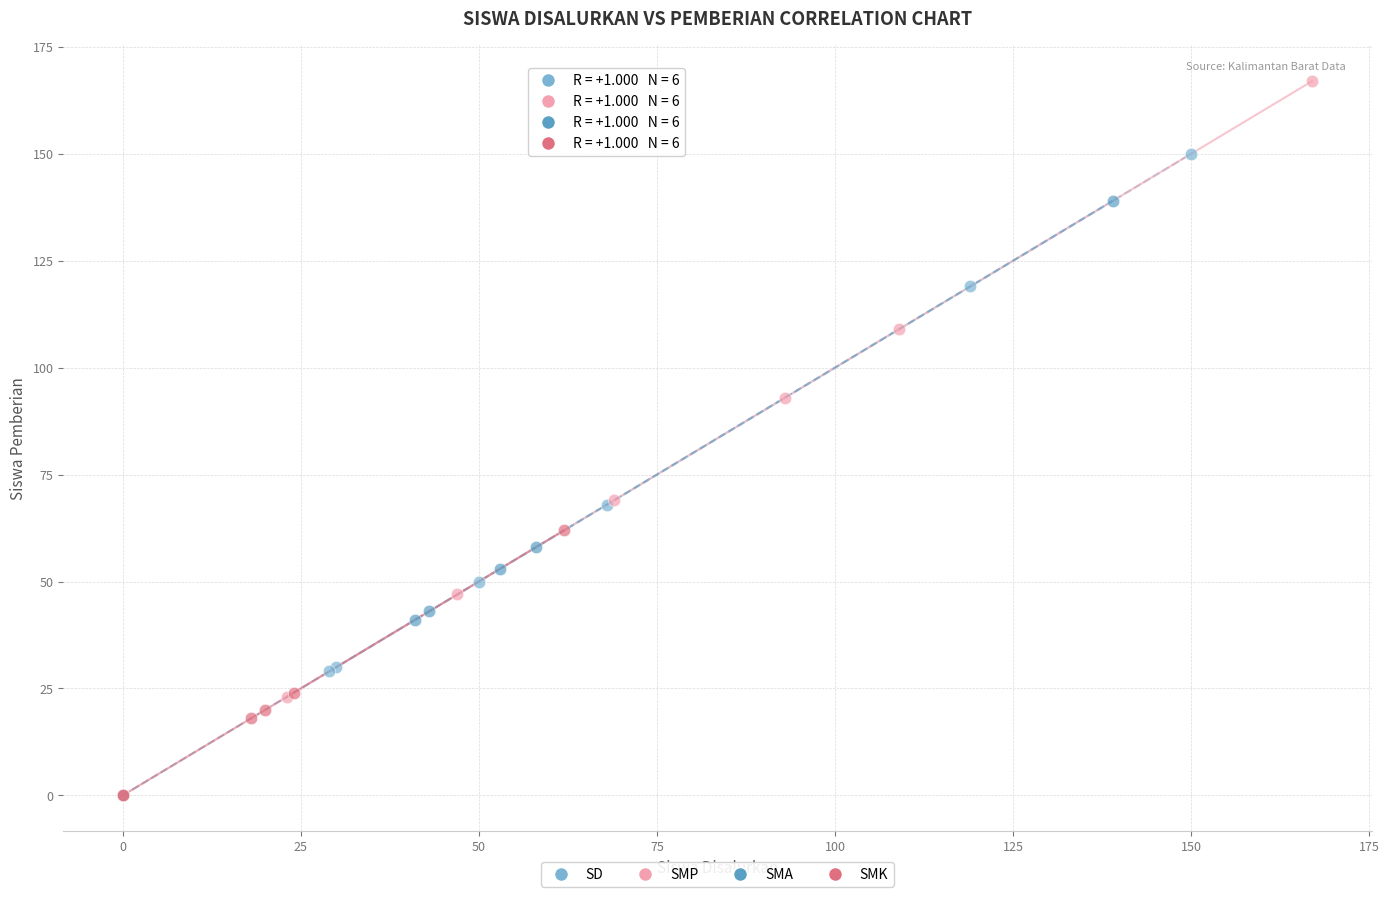

Which series has the widest spread of Y values?

SMP